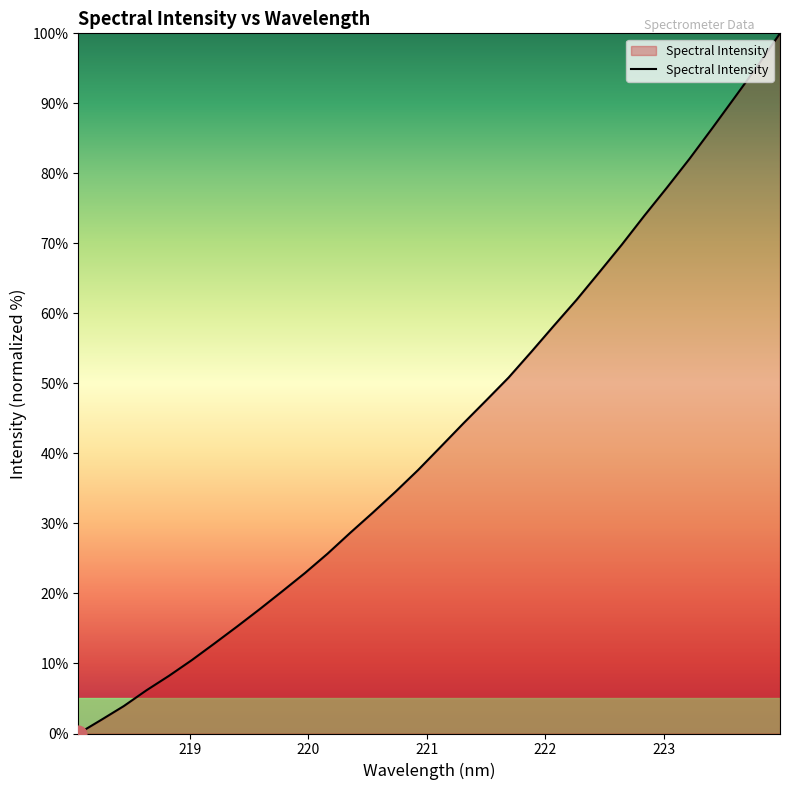

What is the difference between the maximum and minimum values?

100.0